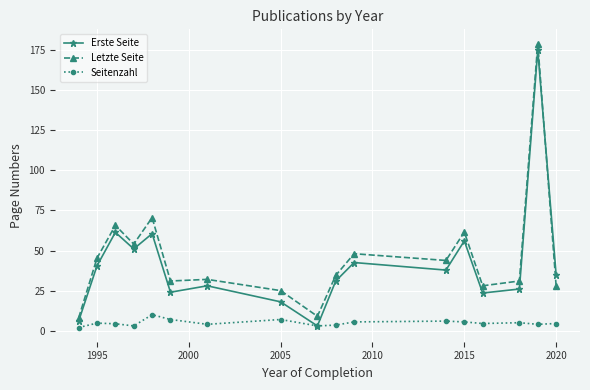

What is the maximum value for Erste Seite?

175.0